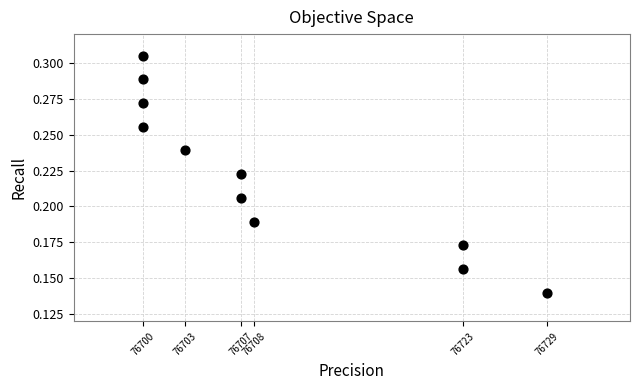

What is the average X value?

76709.1